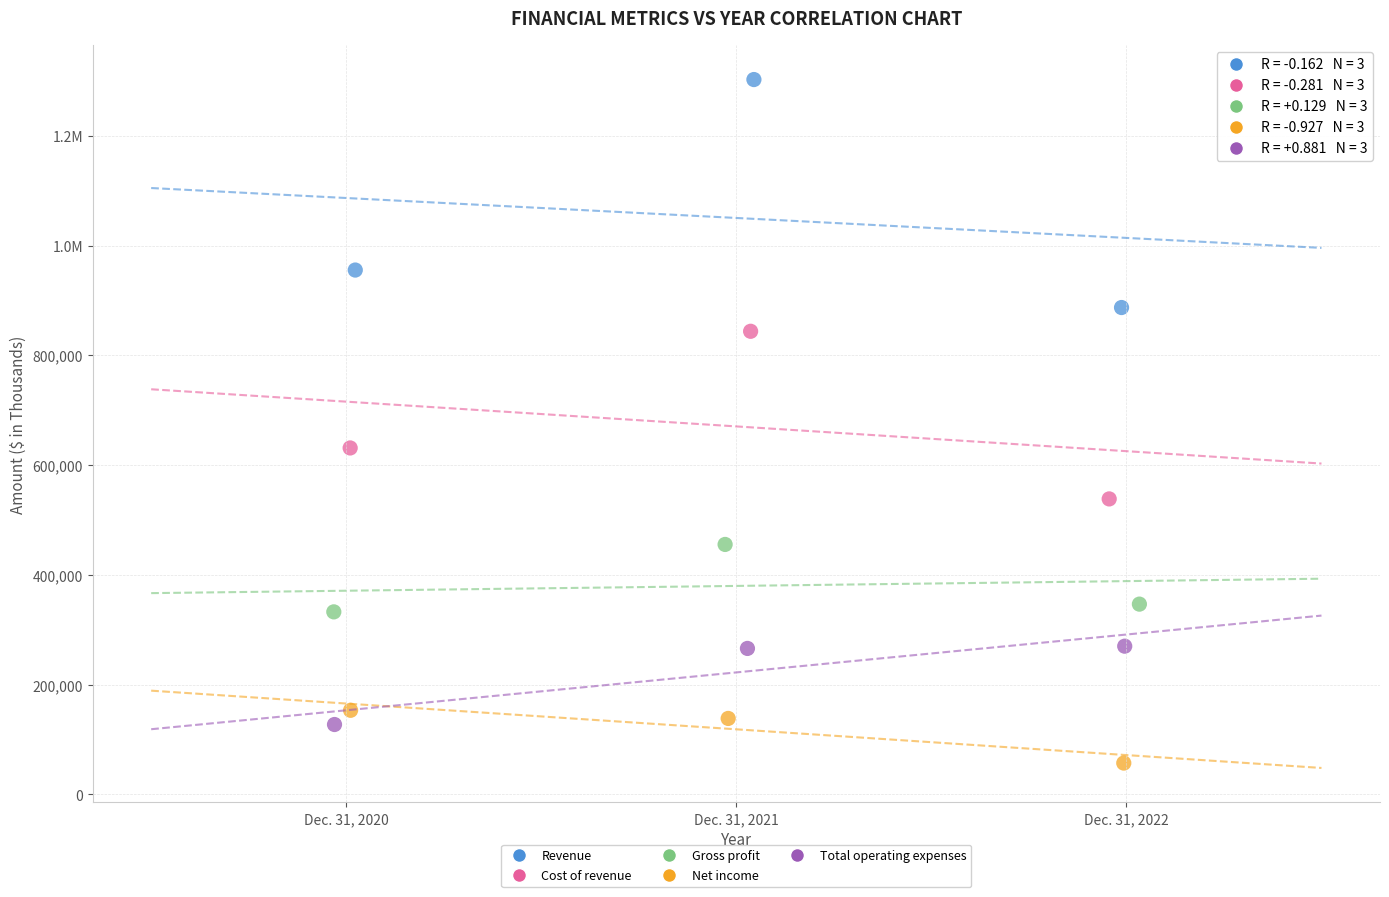

What are all the series names shown in the legend?

Revenue, Cost of revenue, Gross profit, Net income, Total operating expenses